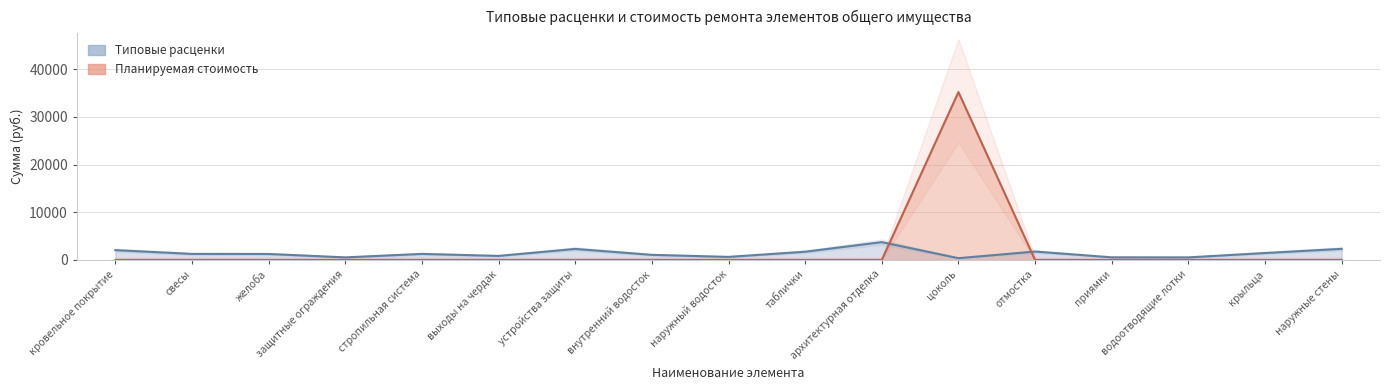

True or false: Планируемая стоимость and Типовые расценки cross at least once.

True